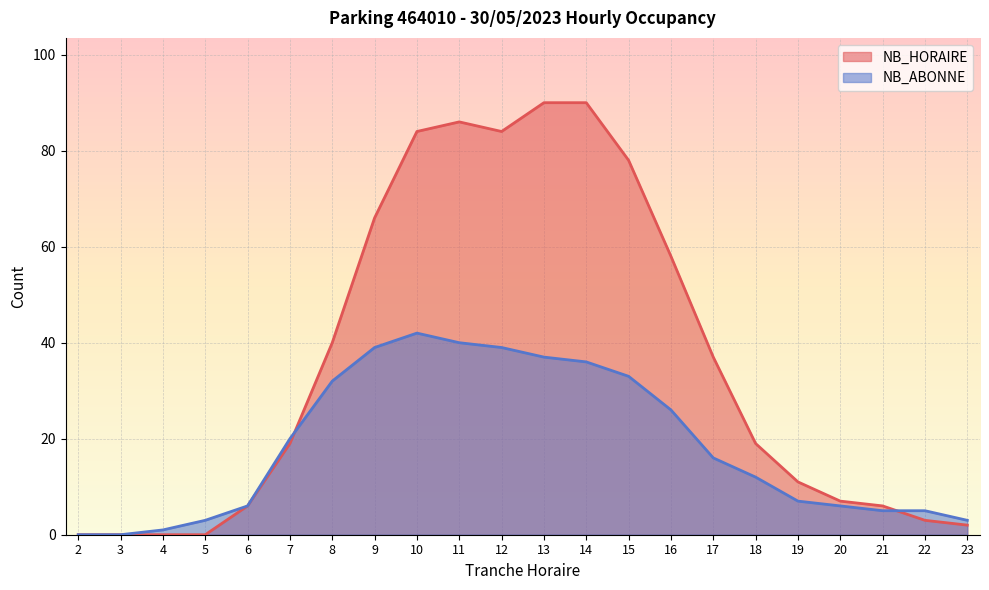

The value of NB_HORAIRE at 5 is -50. True or false?

False